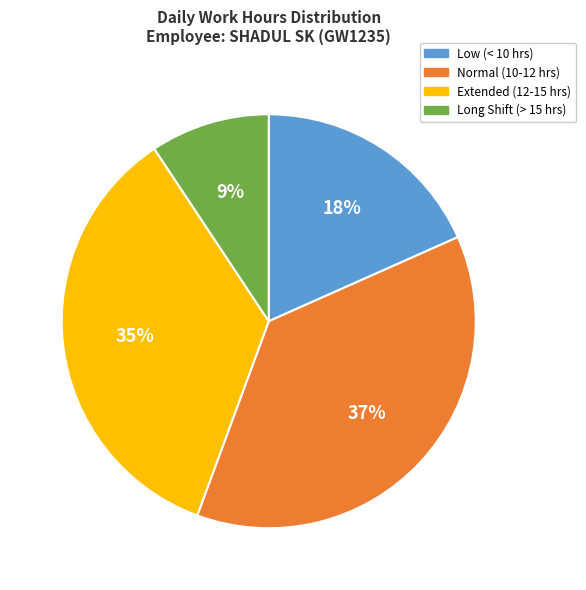

To the nearest percent, what is the average slice percentage?

25%